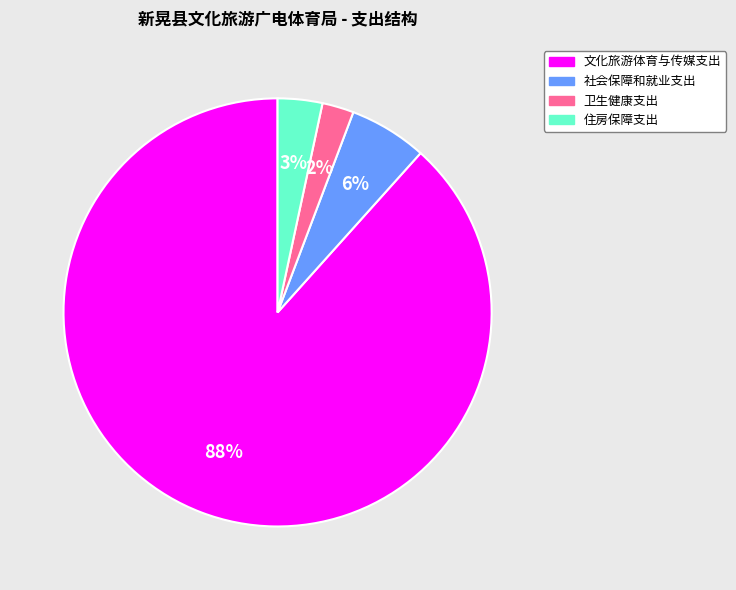

Do 卫生健康支出 and 住房保障支出 together represent more than half of the pie?

No